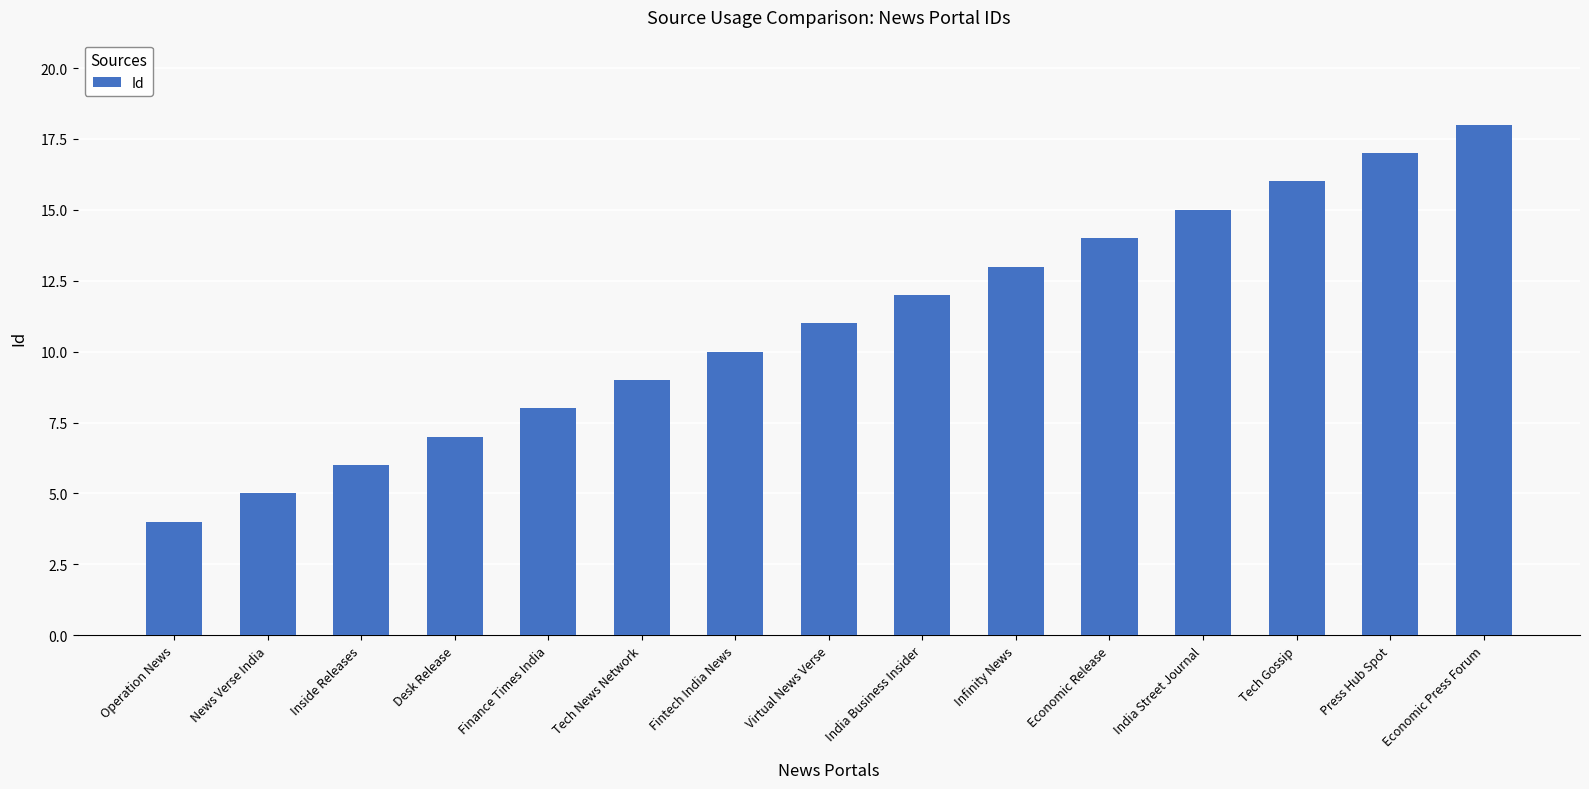

Reading left to right, extract all data points from this chart.

4	5	6	7	8	9	10	11	12	13	14	15	16	17	18